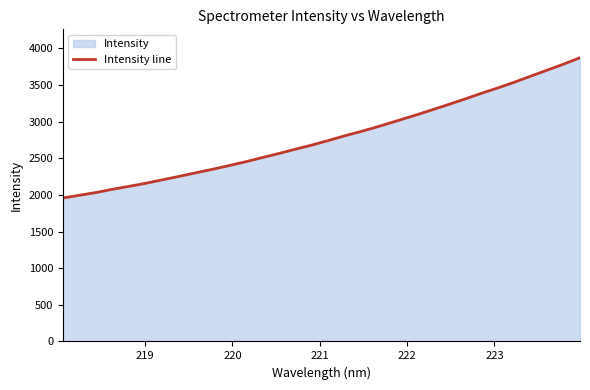

Does the chart display data point markers on the line(s)?

No